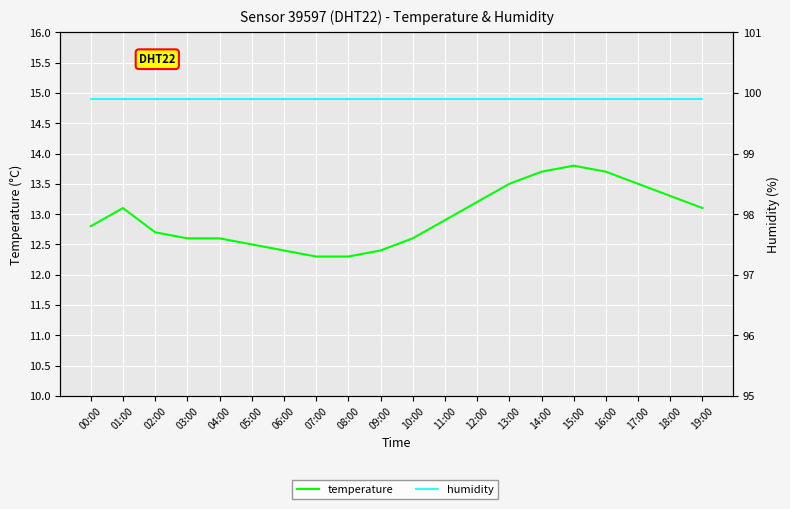

What is the highest value of the humidity series?

99.9